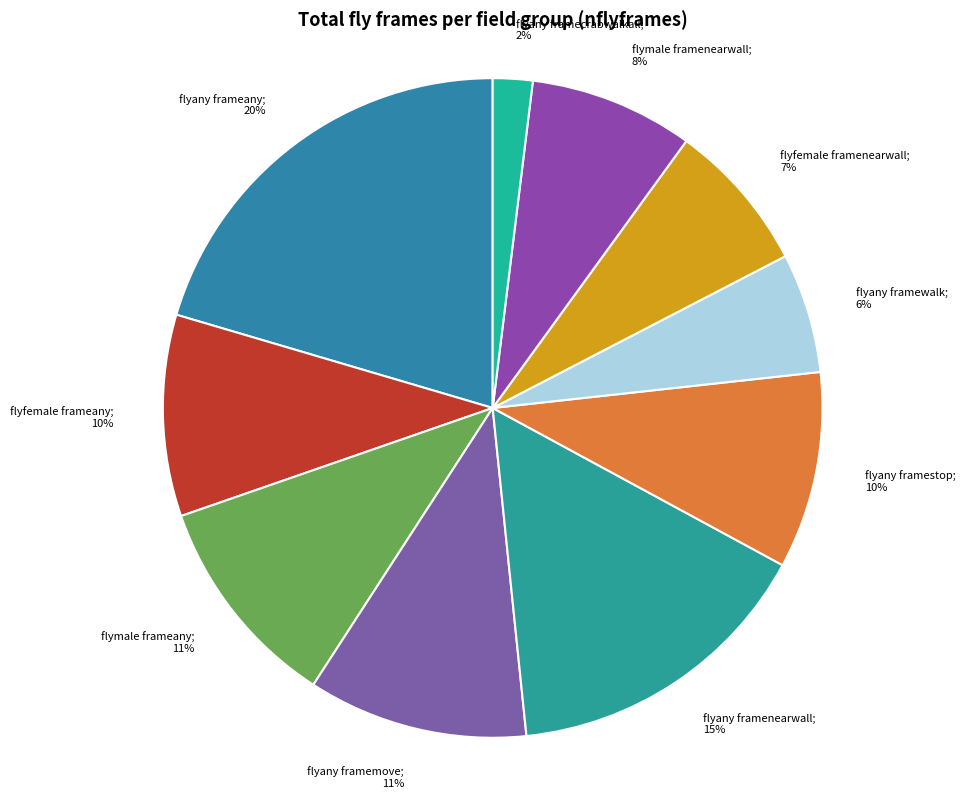

How many segments does this pie chart have?

10